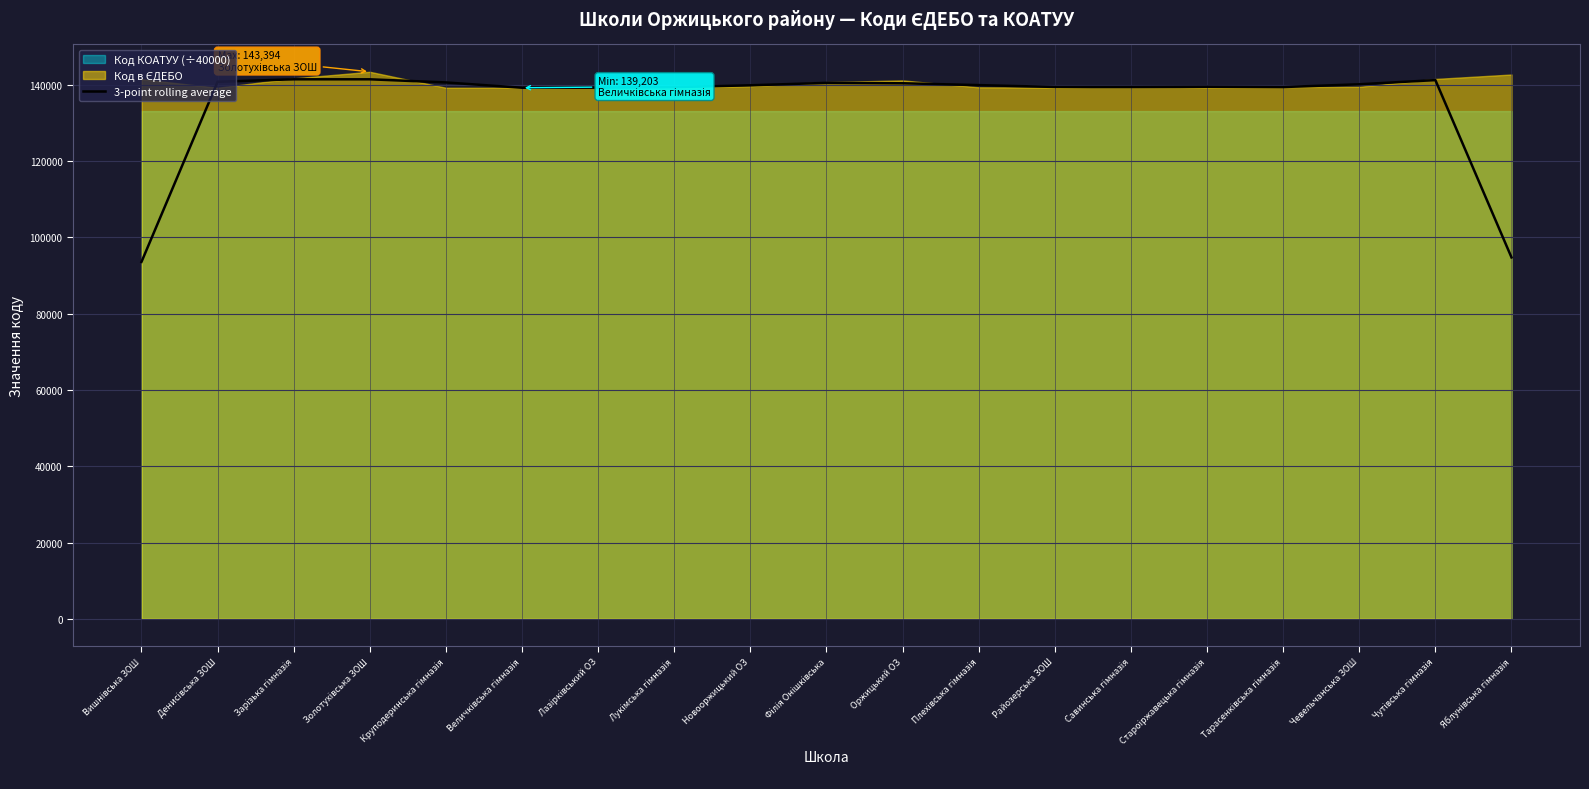

The value of 3-point rolling average at Оржицький ОЗ is 239238.9. True or false?

False